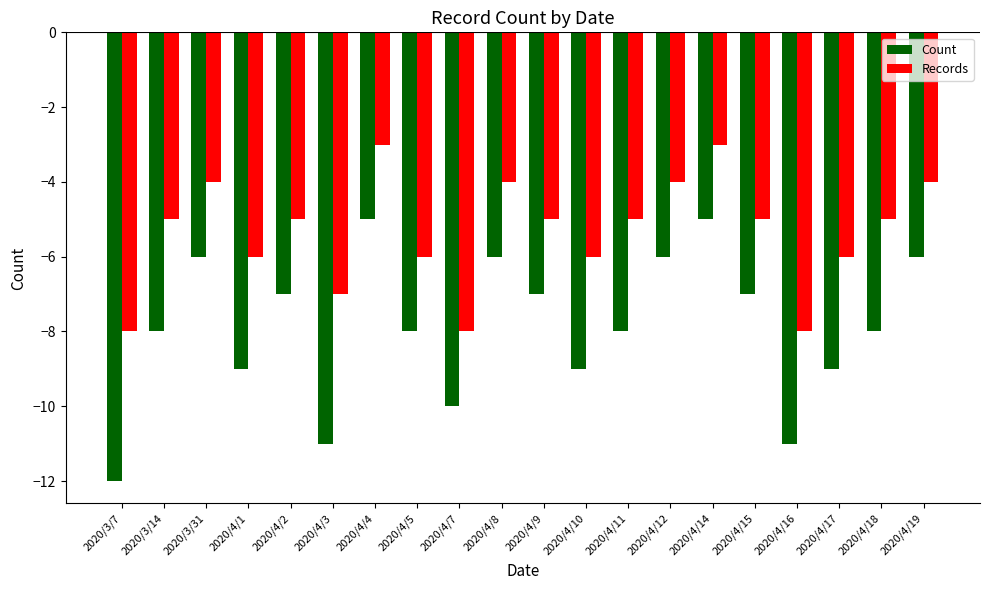

What is the smallest value displayed?

-12